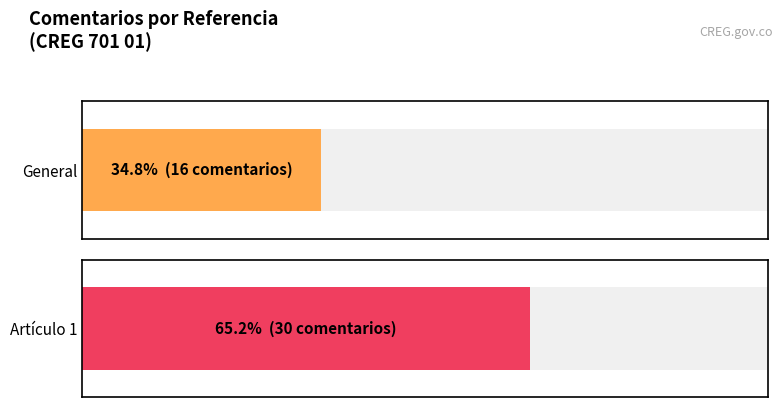

The value at General is 7. True or false?

False